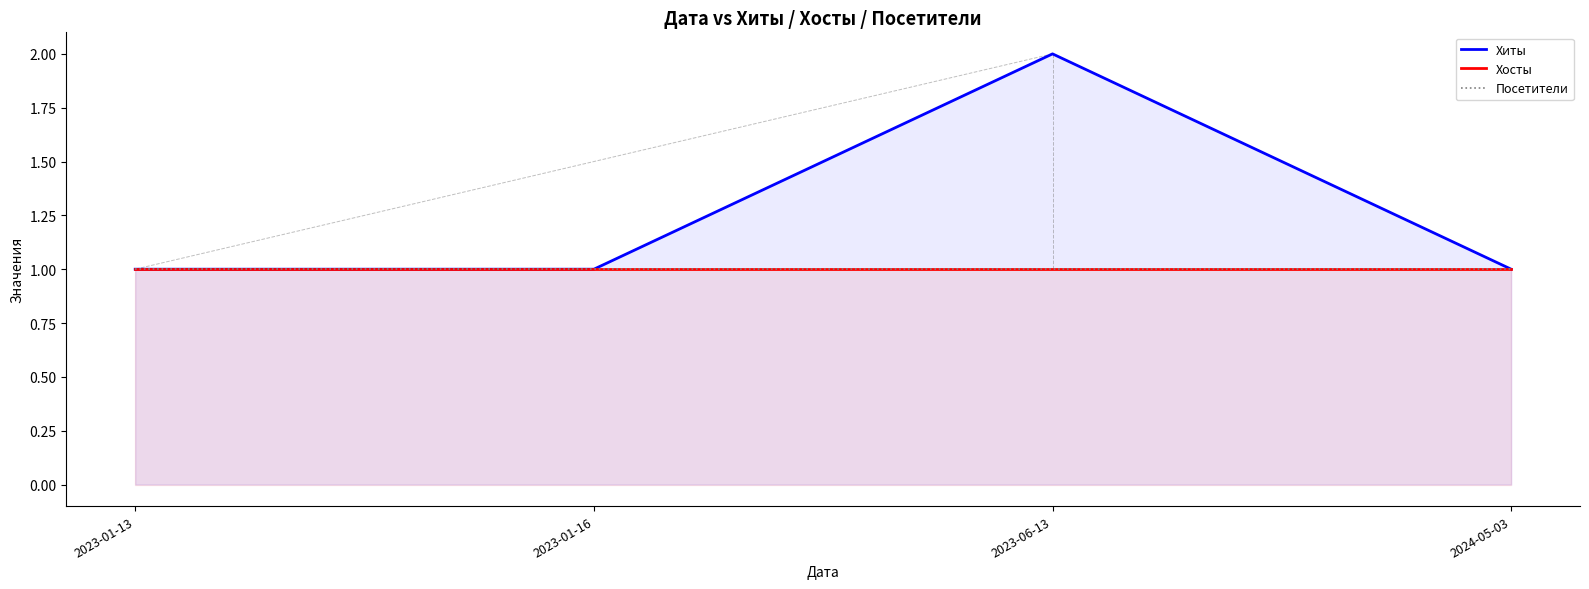

Count the number of data series in this chart.

3